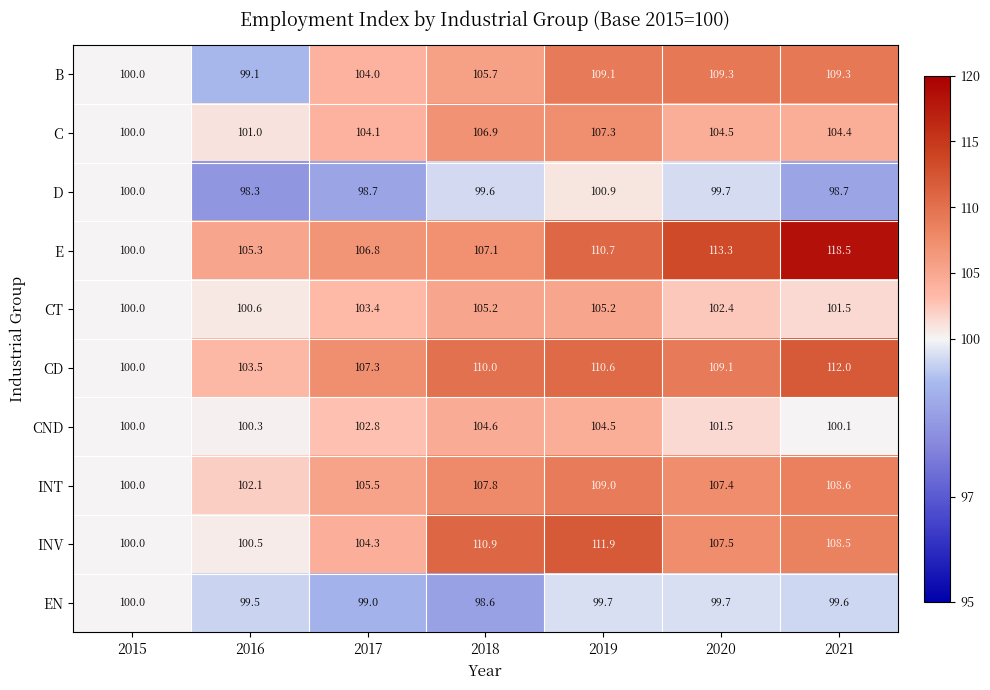

True or false: EN has a value of 162.1 at 2015.

False